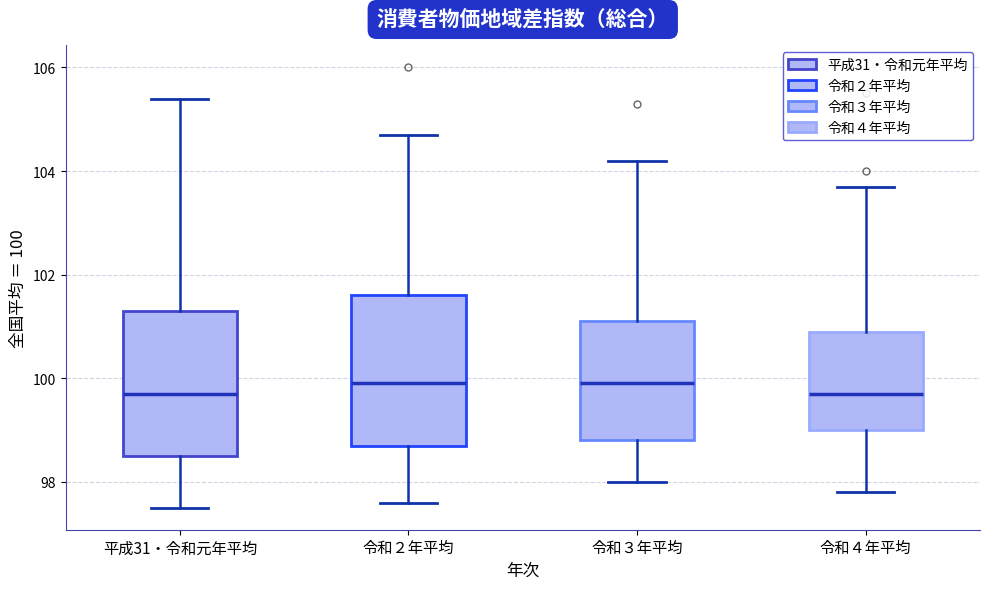

Where is the lower edge of the box for 令和２年平均 on the y-axis? The values are not printed on the chart, so give them approximately, as read against the axis.

98.8